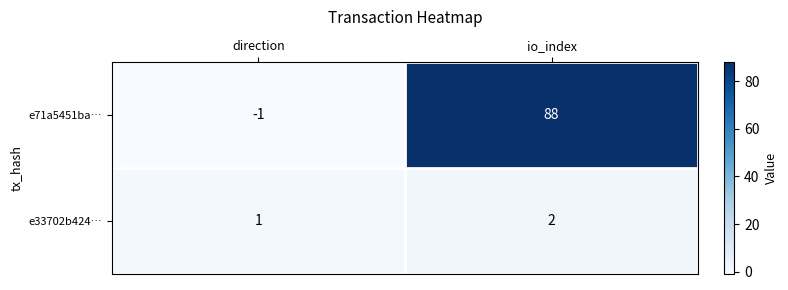

Which series has the largest range (max minus min)?

e71a5451ba…